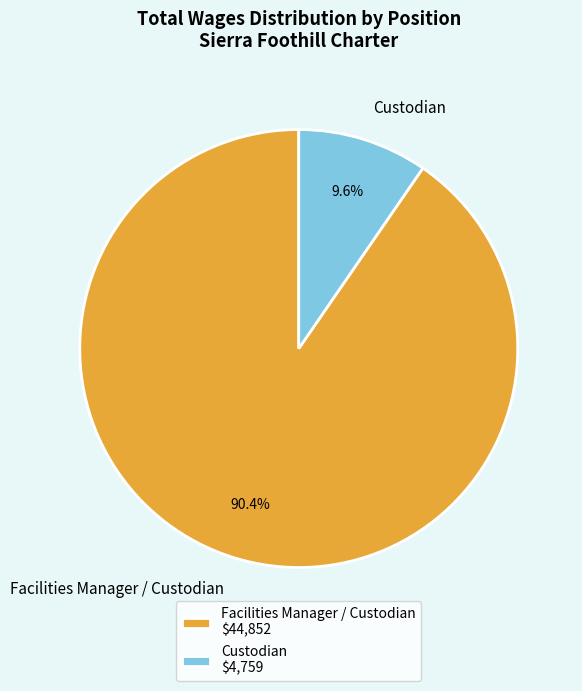

Rank the categories by value from lowest to highest.

Custodian, Facilities Manager / Custodian